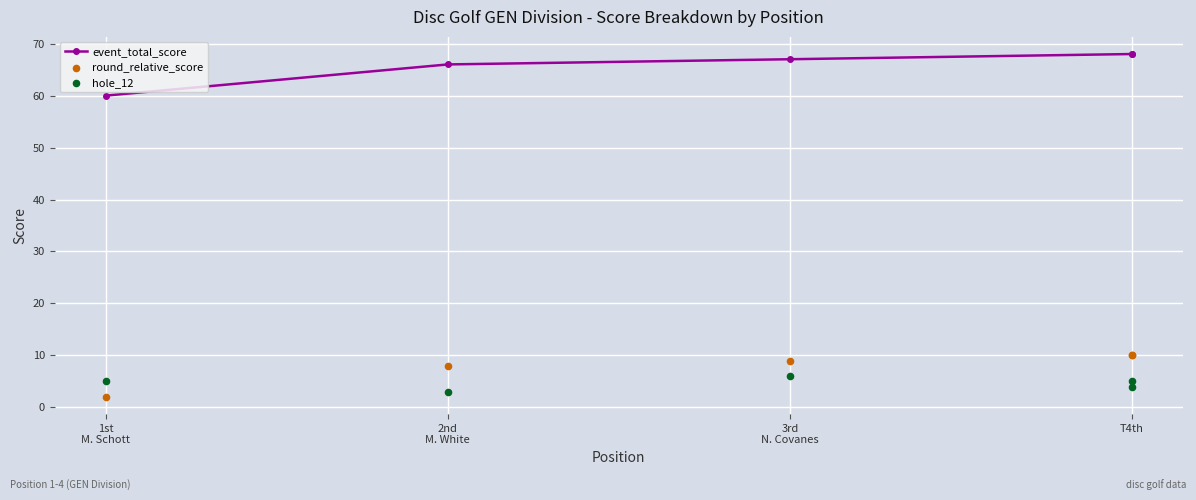

At which category is the sum across all series the highest?

T4th